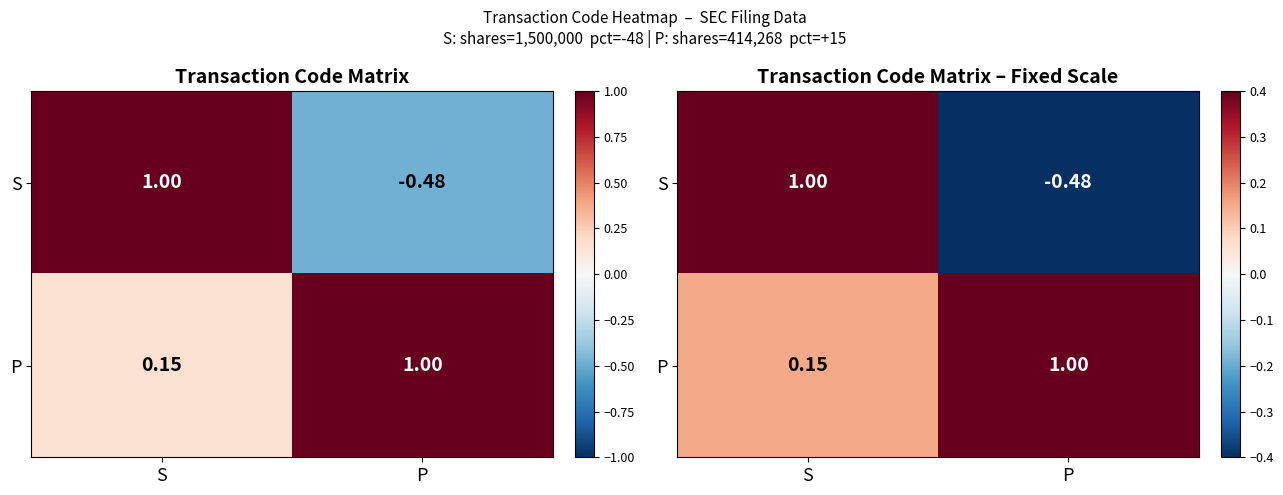

Rank the series by their average value, from highest to lowest.

P, S